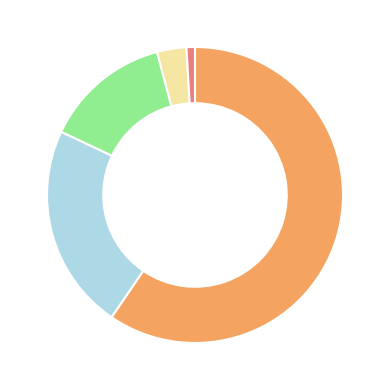

Is there a majority slice in this chart?

Yes